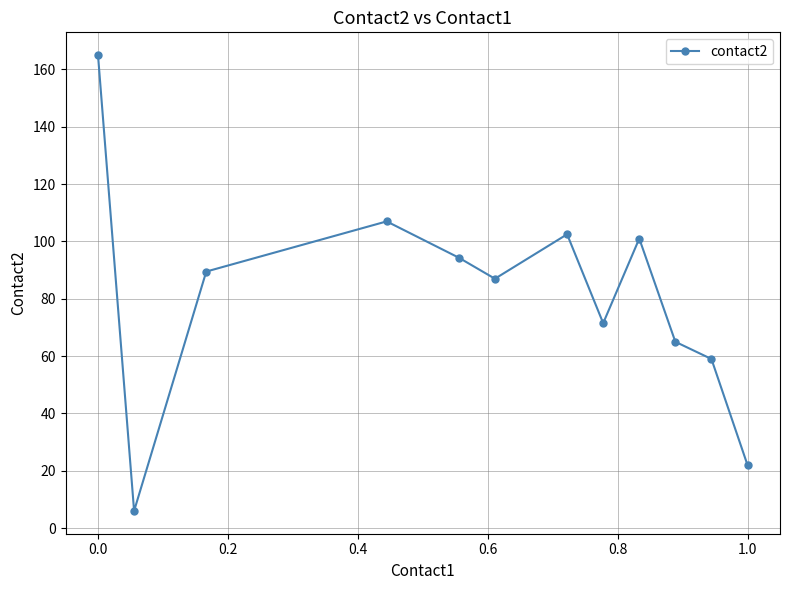

What is the smallest value displayed?

6.0